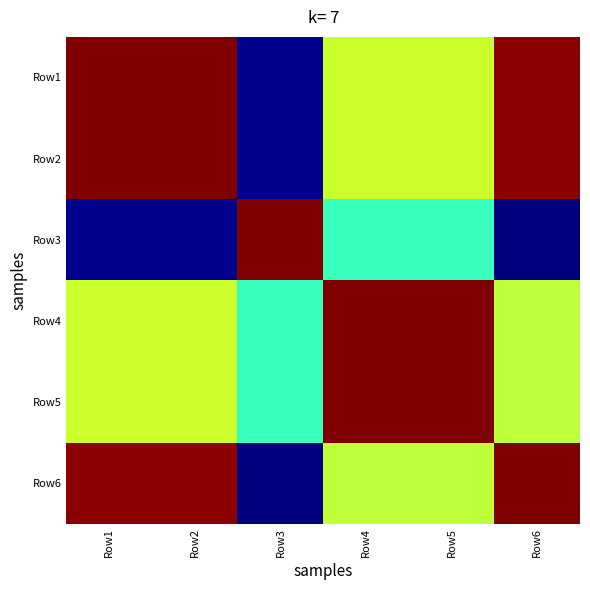

Reading right to left, what are all the values shown in this chart?

Row1: Row6=1.0	Row5=0.6	Row4=0.6	Row3=0.0	Row2=1.0	Row1=1.0
Row2: Row6=1.0	Row5=0.6	Row4=0.6	Row3=0.0	Row2=1.0	Row1=1.0
Row3: Row6=0.0	Row5=0.4	Row4=0.4	Row3=1.0	Row2=0.0	Row1=0.0
Row4: Row6=0.6	Row5=1.0	Row4=1.0	Row3=0.4	Row2=0.6	Row1=0.6
Row5: Row6=0.6	Row5=1.0	Row4=1.0	Row3=0.4	Row2=0.6	Row1=0.6
Row6: Row6=1.0	Row5=0.6	Row4=0.6	Row3=0.0	Row2=1.0	Row1=1.0